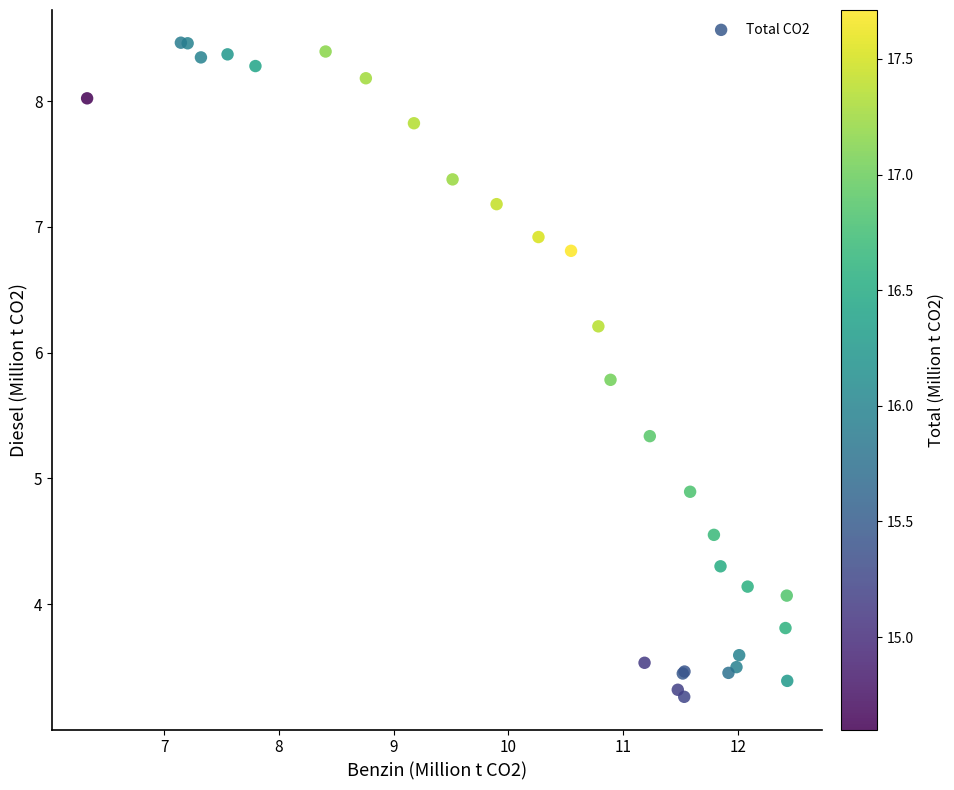

What Y value in the scatter plot is closest to 5?

4.9